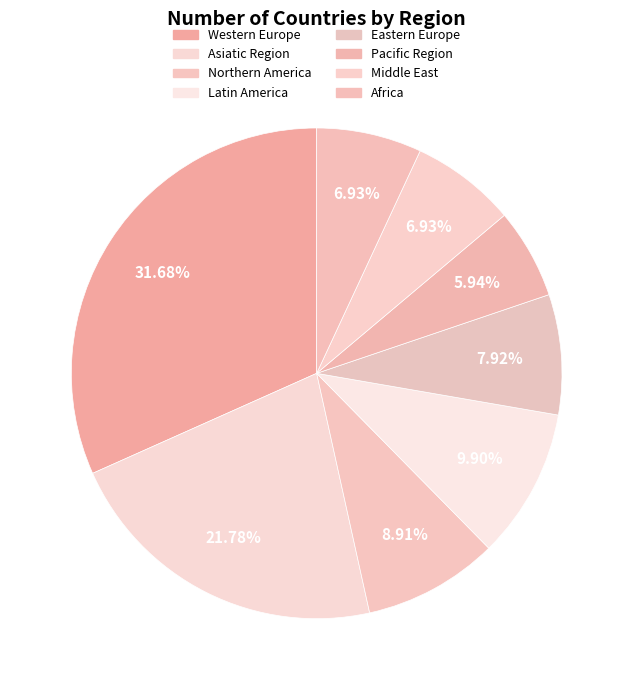

Which slice is the largest?

Western Europe